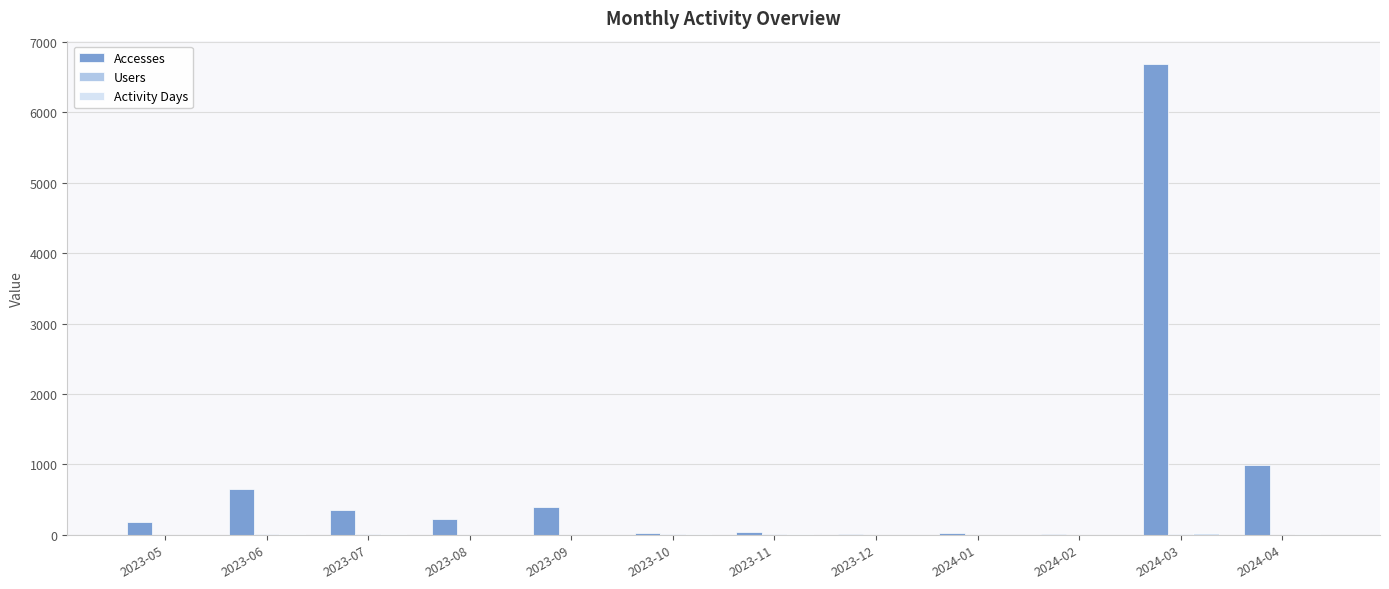

What is the greatest value displayed?

6686